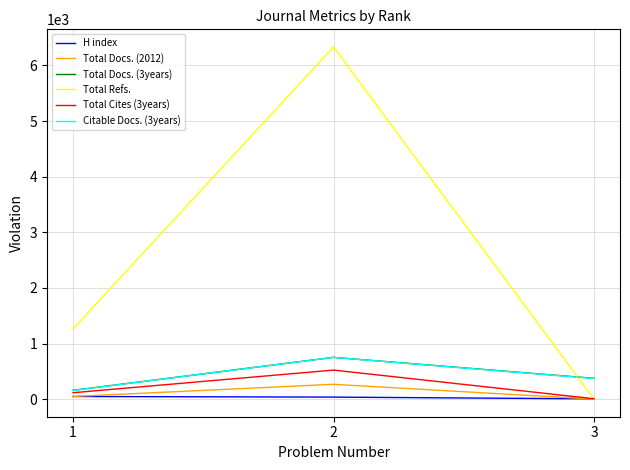

Which category has the highest value in the Total Docs. (2012) series?

2